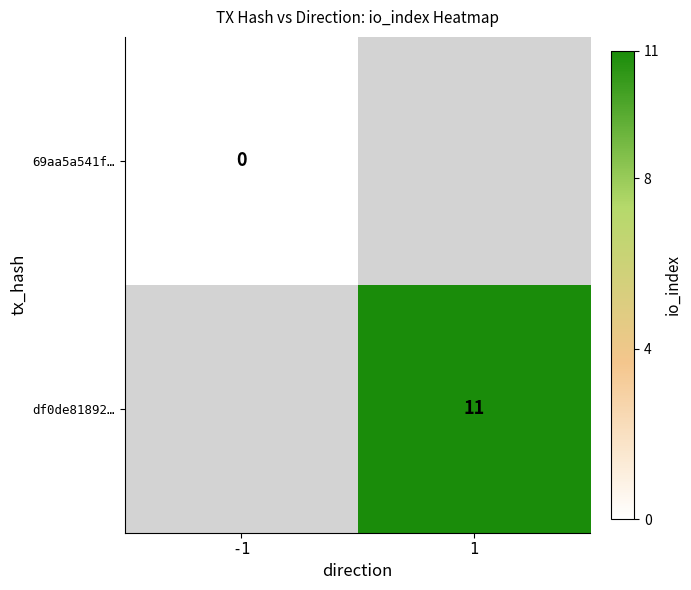

Is it true that df0de81892… equals 4.5 at 1?

False